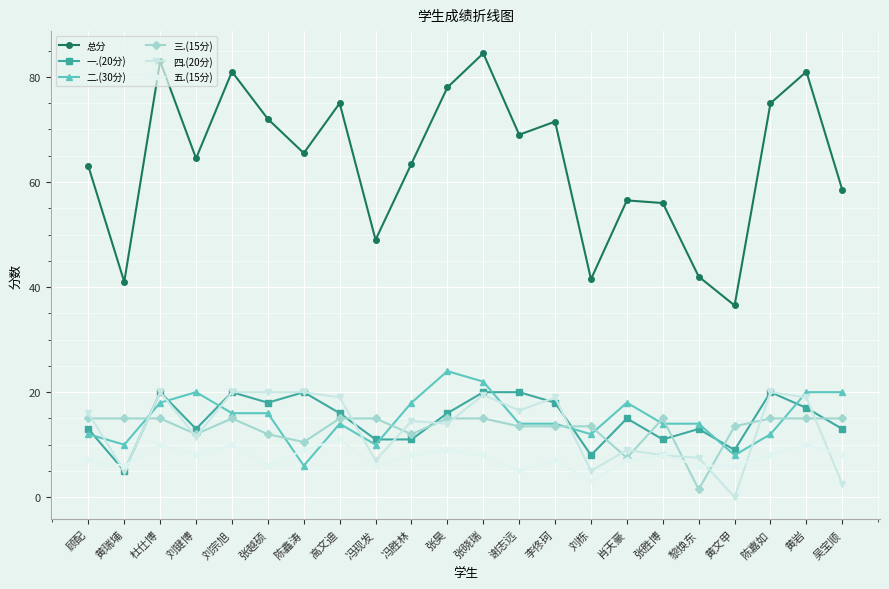

Where is the first local minimum for 总分?

黄瑞埔